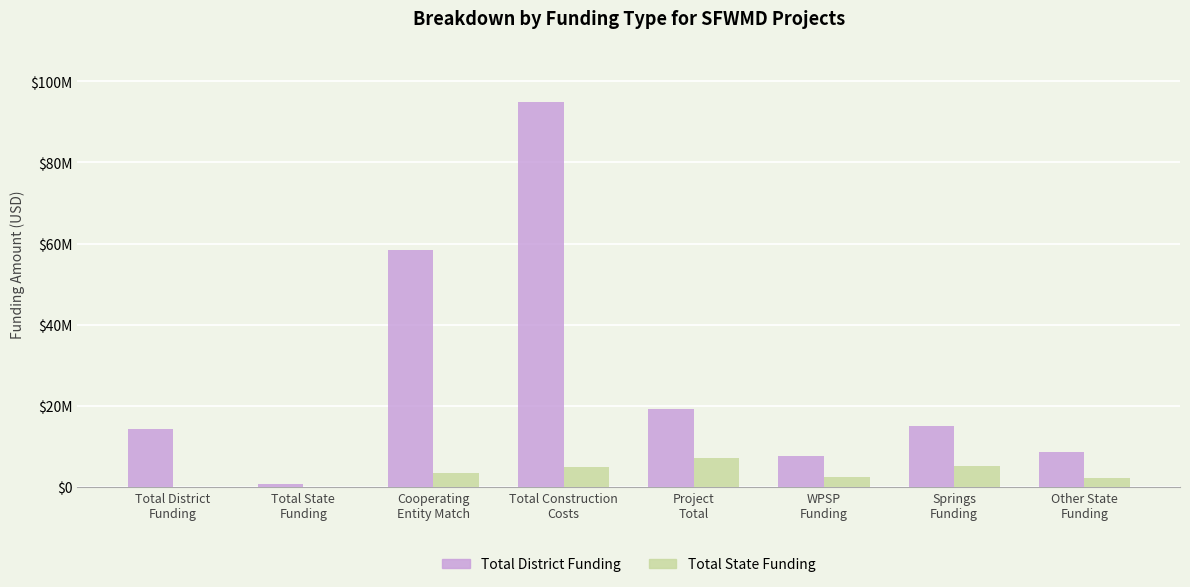

What are all the series names shown in the legend?

Total District Funding, Total State Funding